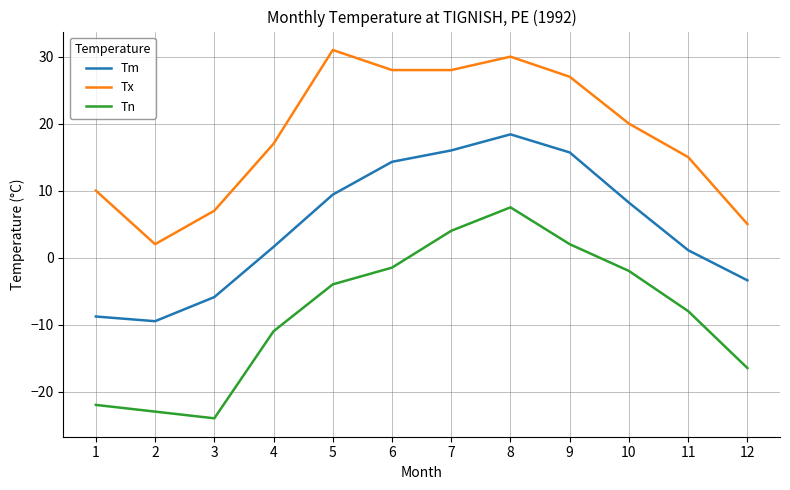

Which series has the widest spread of values?

Tn